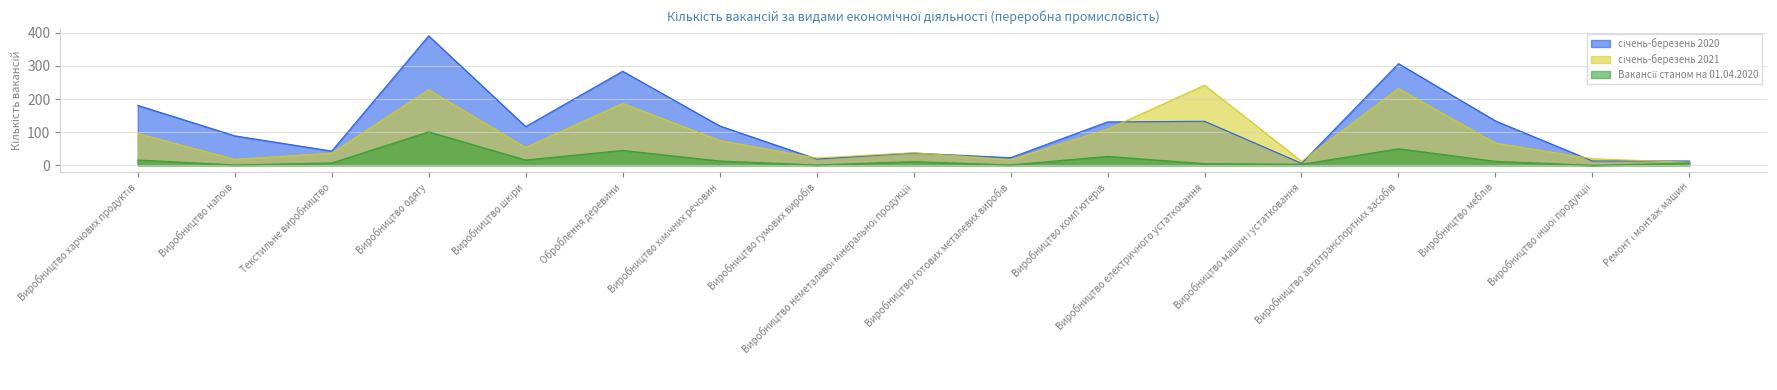

True or false: січень-березень 2020 and Вакансії станом на 01.04.2020 intersect in this chart.

False